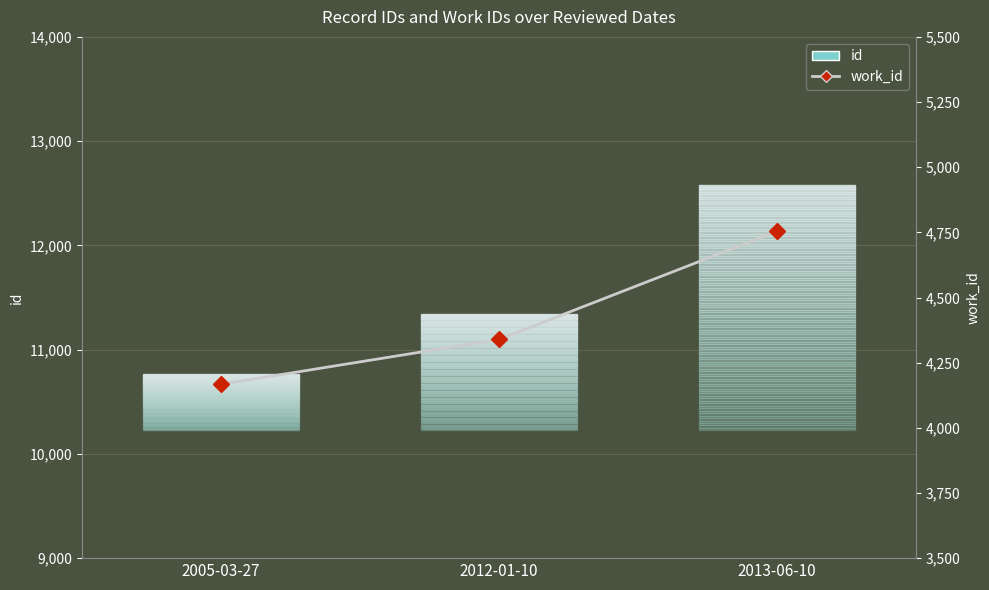

The value of id at 2013-06-10 is 6390. True or false?

False